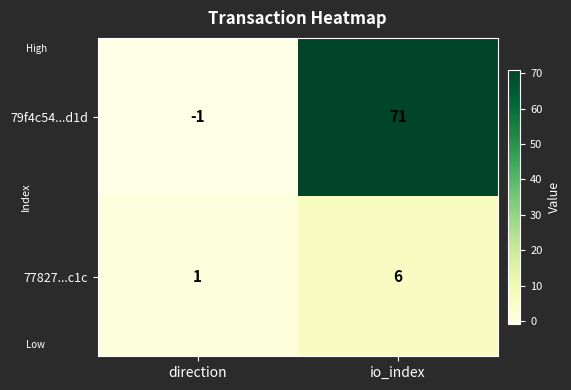

What is the sum of the 77827...c1c values at io_index and direction?

7